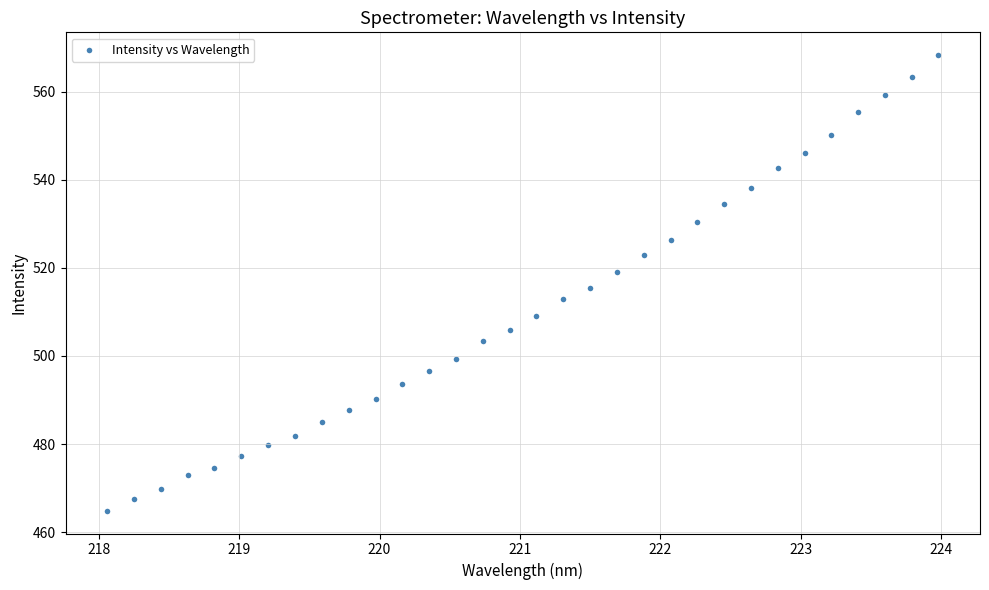

What is the range of Y values (max minus min)?

103.4